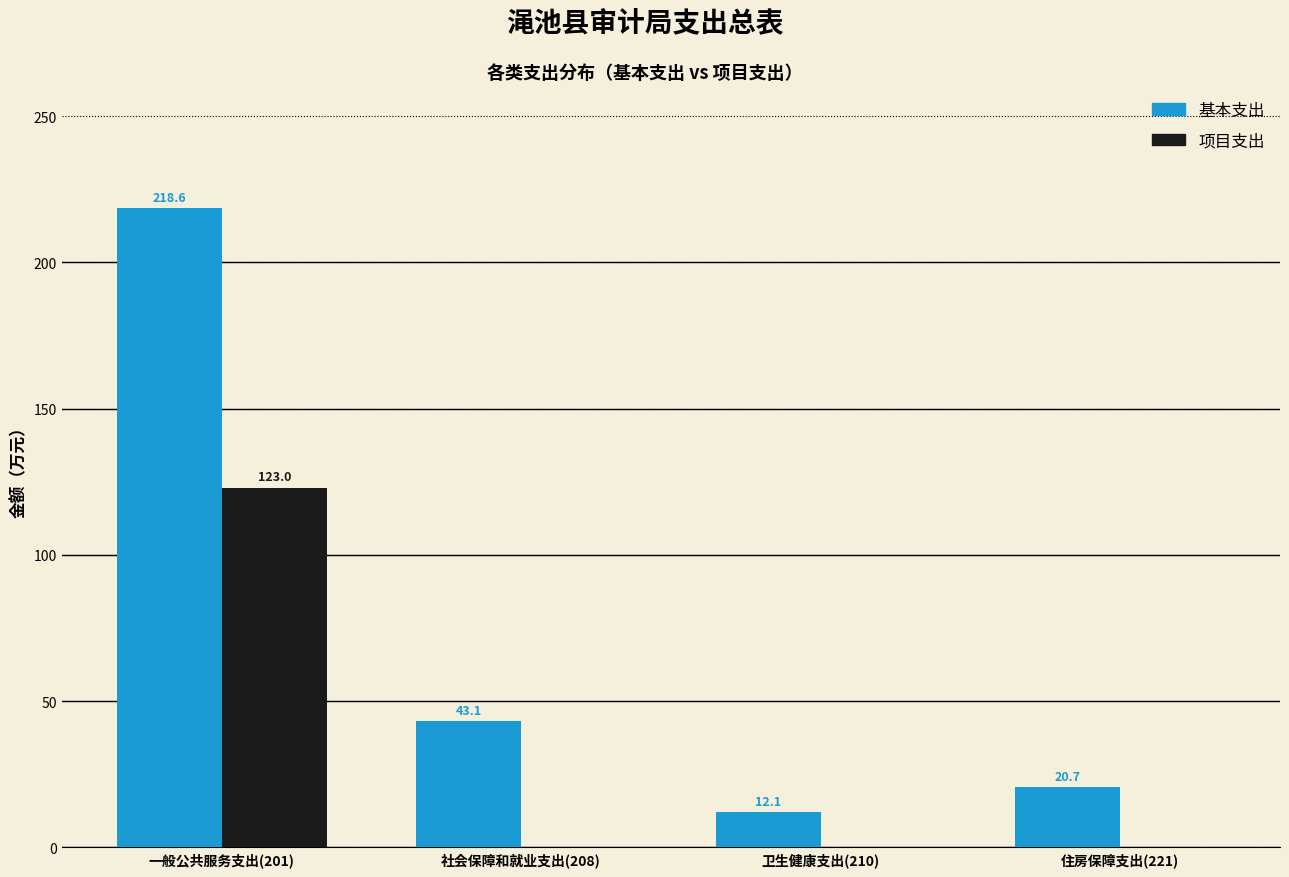

Reading right to left, list all the values displayed in this chart.

基本支出: 住房保障支出(221)=20.7	卫生健康支出(210)=12.1	社会保障和就业支出(208)=43.1	一般公共服务支出(201)=218.6
项目支出: 住房保障支出(221)=0.0	卫生健康支出(210)=0.0	社会保障和就业支出(208)=0.0	一般公共服务支出(201)=123.0